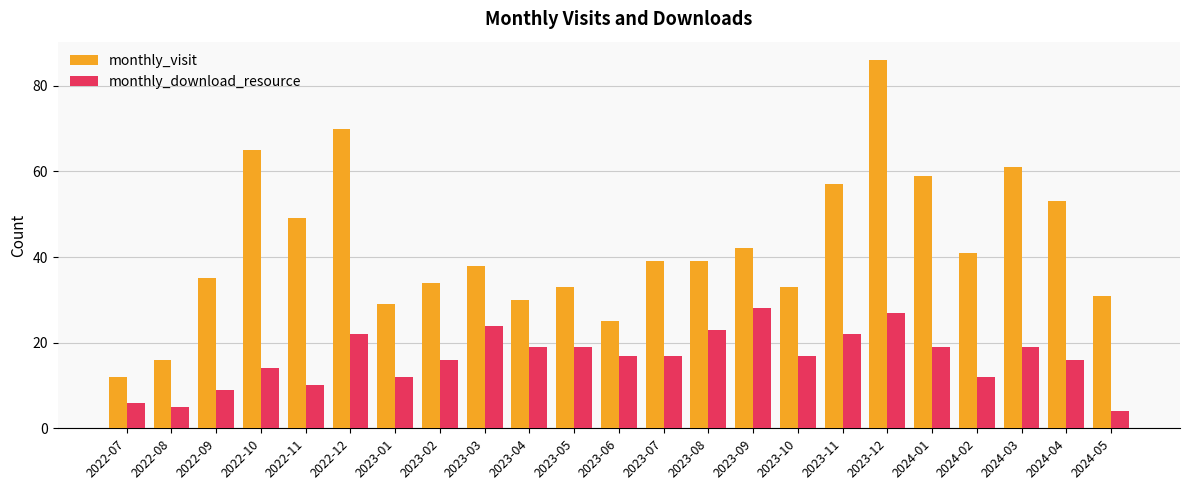

What is the difference between the maximum and minimum values in the monthly_visit series?

74